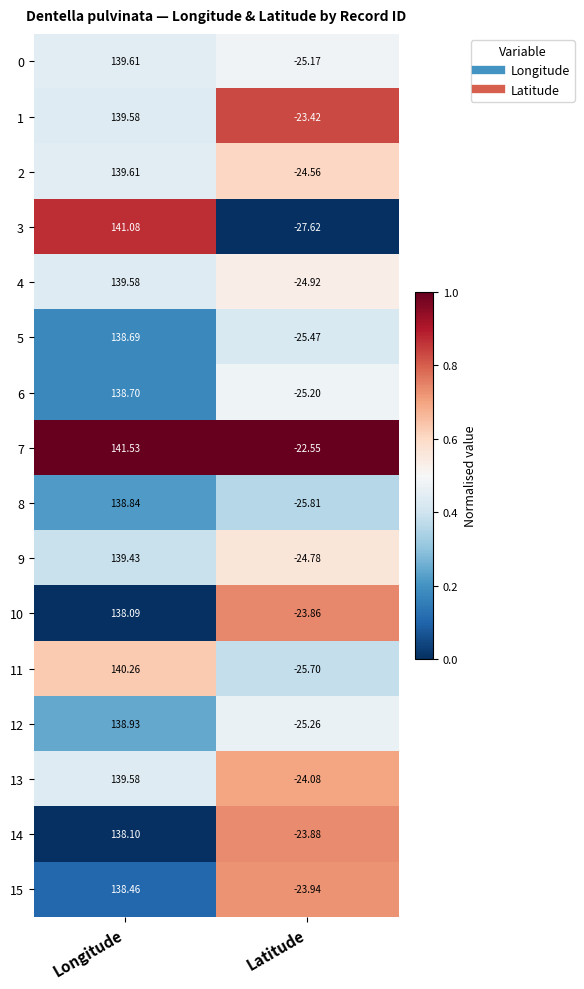

List the labels in order of 5 value, smallest first.

Latitude, Longitude